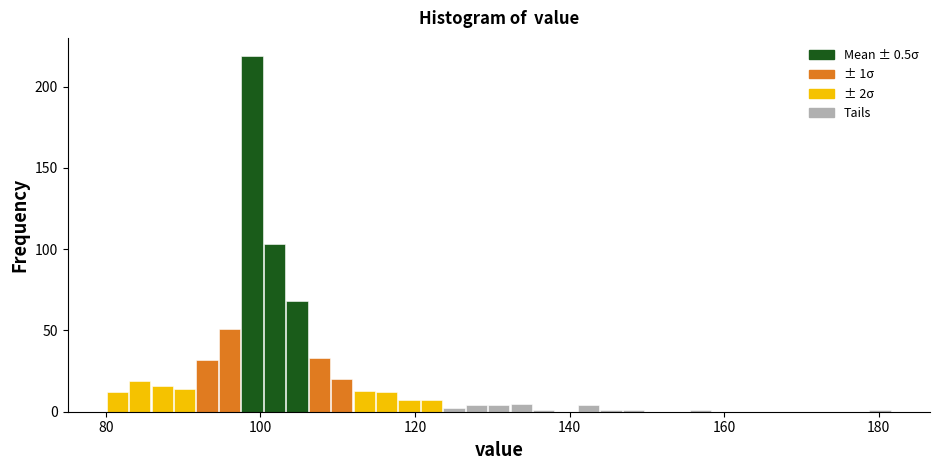

Read against the x-axis, roughly where is the centre of the tallest bar?

98